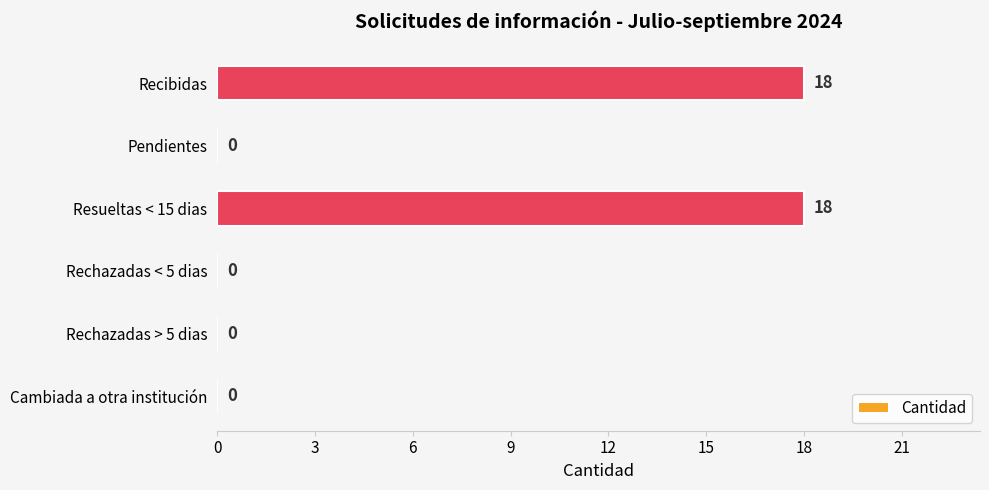

What is the change in value from Rechazadas > 5 dias to Resueltas < 15 dias?

+18